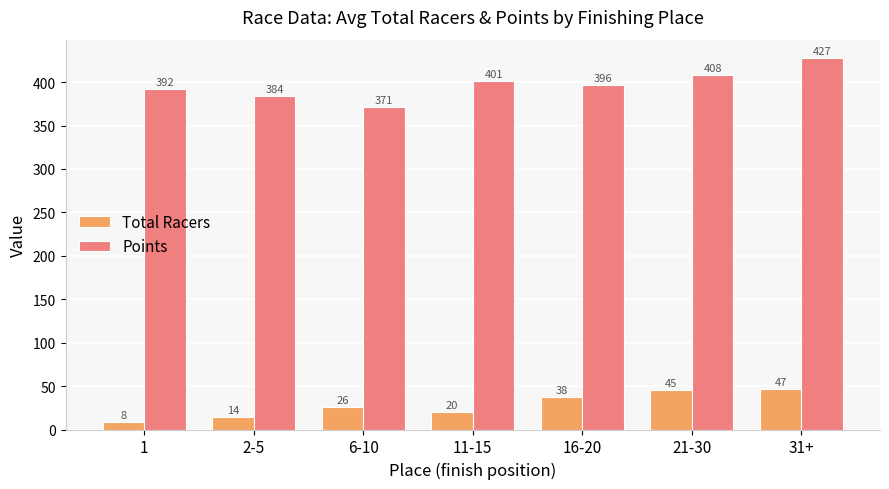

What is the sum of the Points values at 21-30 and 31+?

835.8